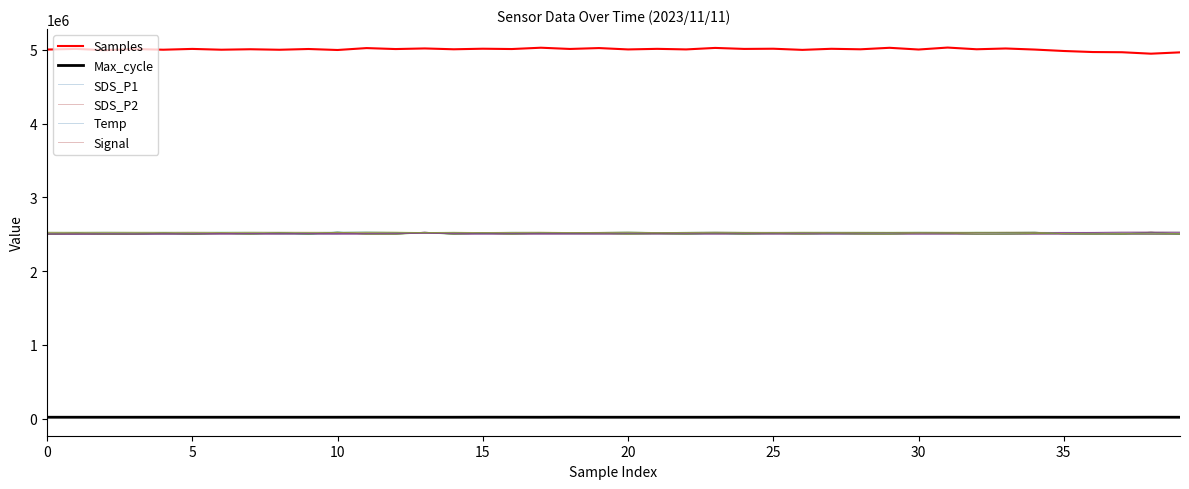

Does the chart have visible grid lines?

No